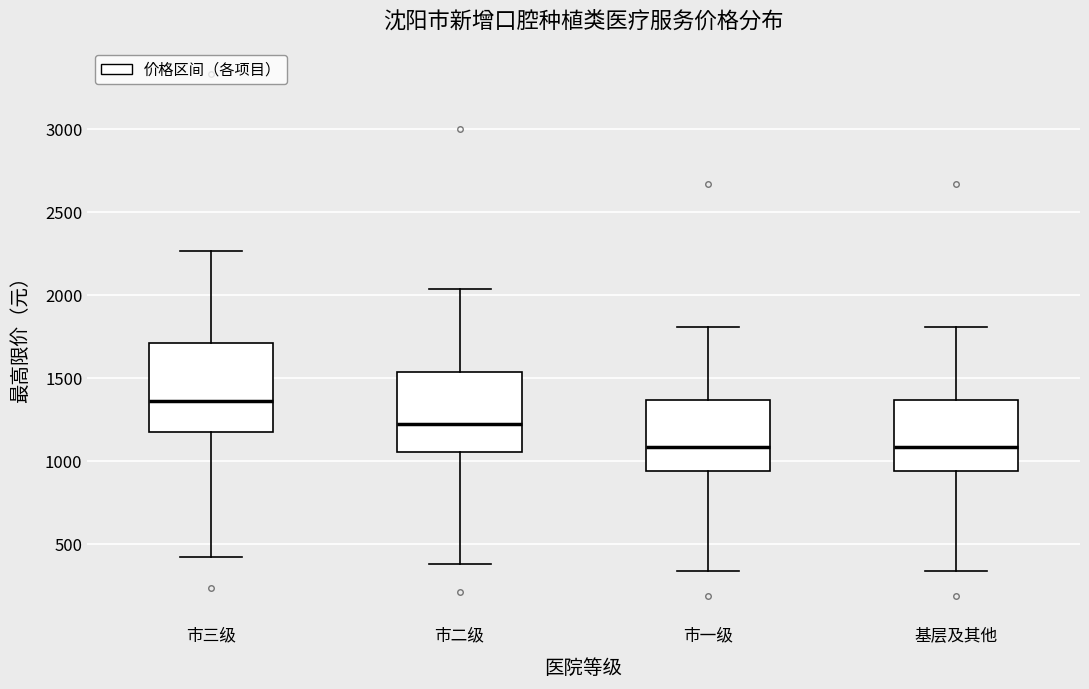

Reading left to right, transcribe this box plot: for each box, give where its median line is, the range the box spans, and where its two whiskers end, as read against the y-axis. The values are not printed on the chart, so give them approximately, as read against the axis.

市三级: median 1350, box 1200 to 1700, whiskers 400 to 2250
市二级: median 1200, box 1050 to 1550, whiskers 400 to 2050
市一级: median 1100, box 950 to 1350, whiskers 350 to 1800
基层及其他: median 1100, box 950 to 1350, whiskers 350 to 1800